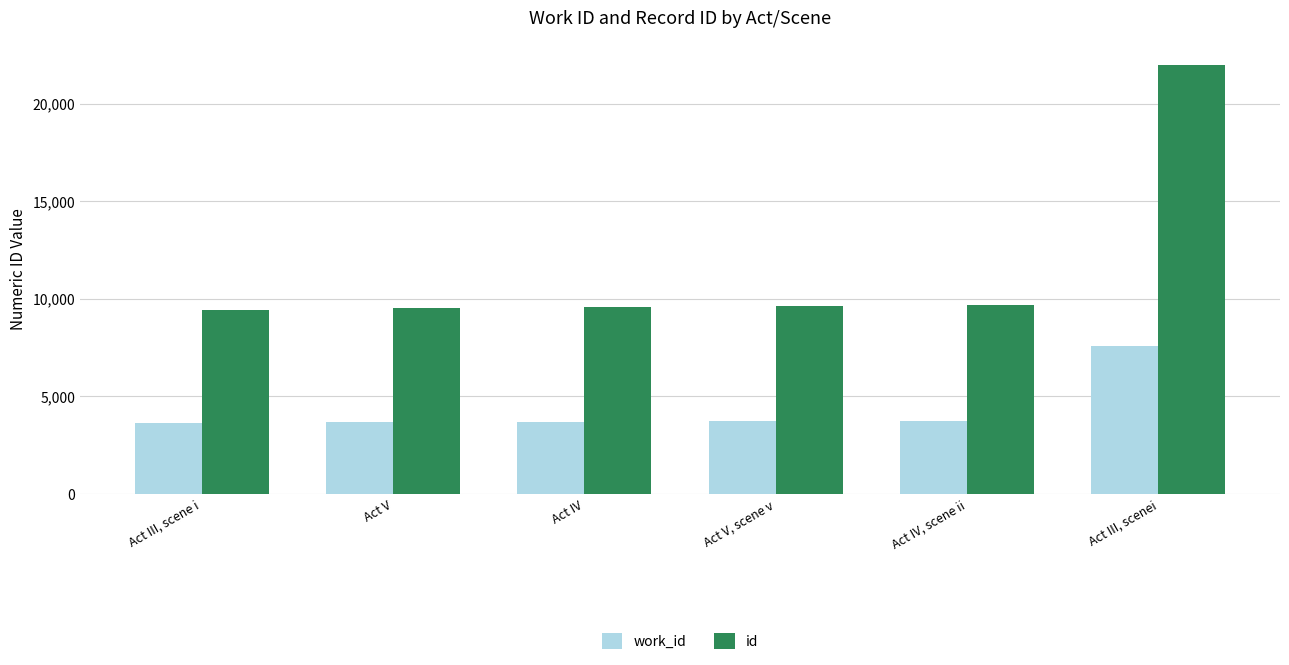

The work_id series shows 1534 at Act IV. True or false?

False